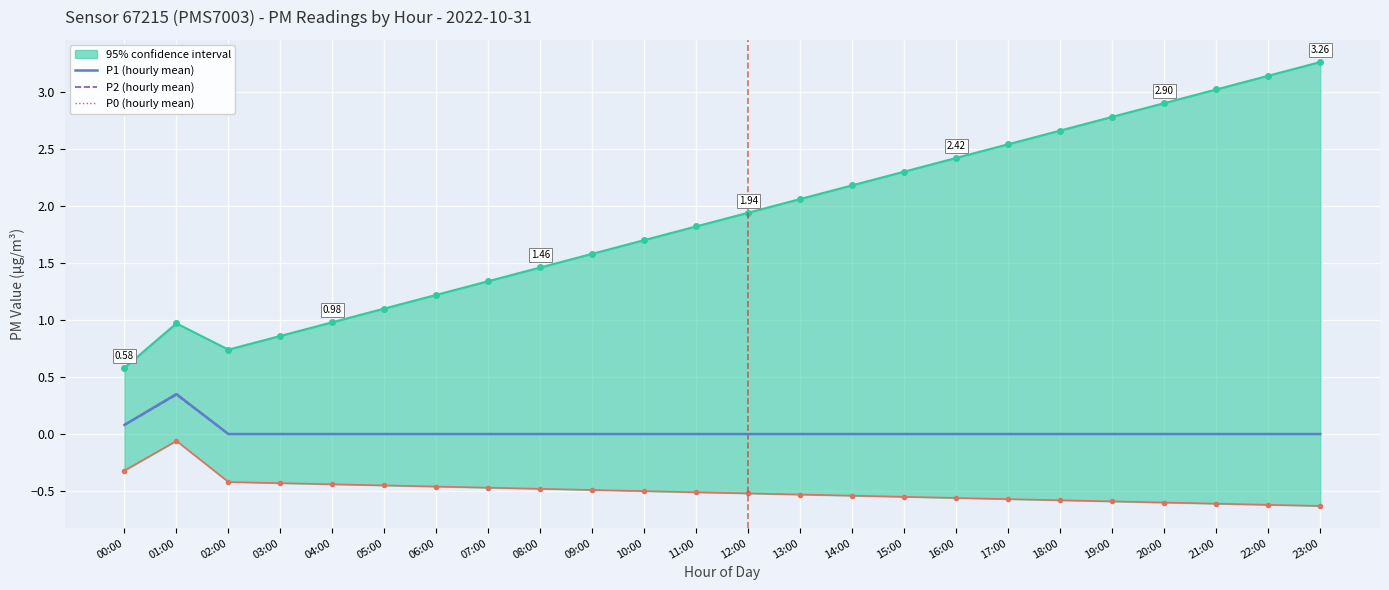

True or false: P2 (hourly mean) has a value of 0.0 at 15:00.

True